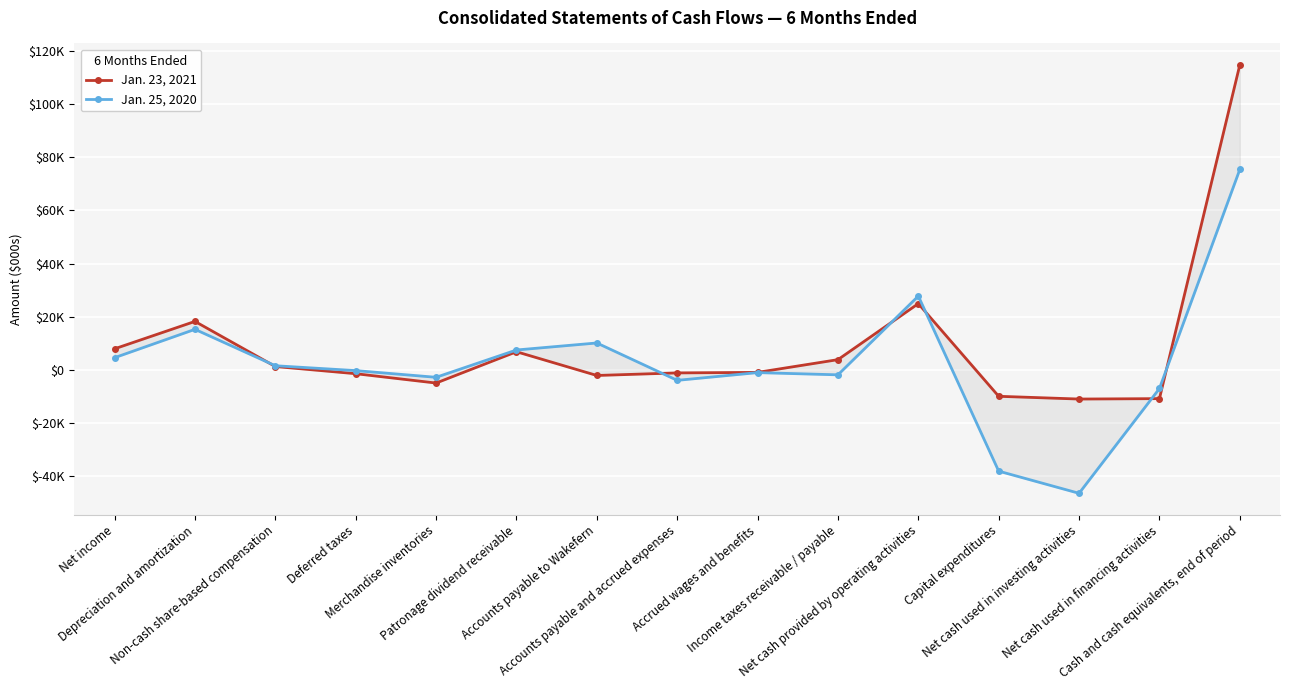

True or false: Jan. 23, 2021 has a value of -1456 at Deferred taxes.

True